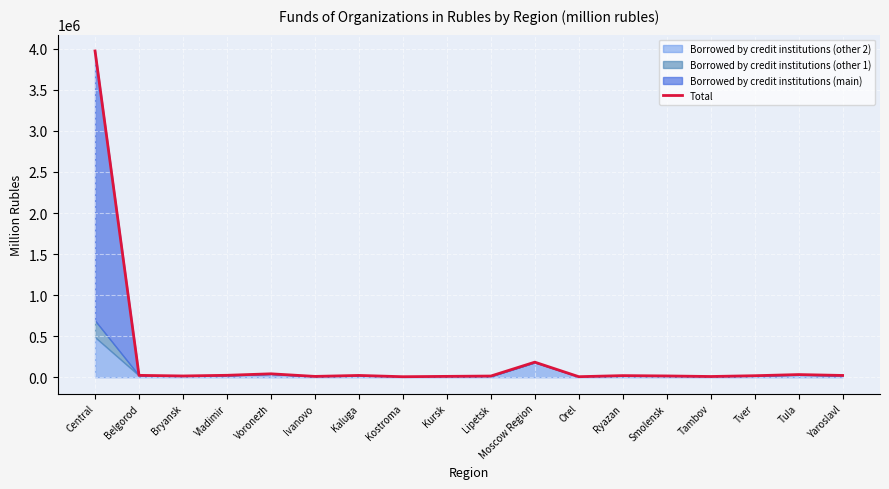

Where is the first local minimum?

Bryansk